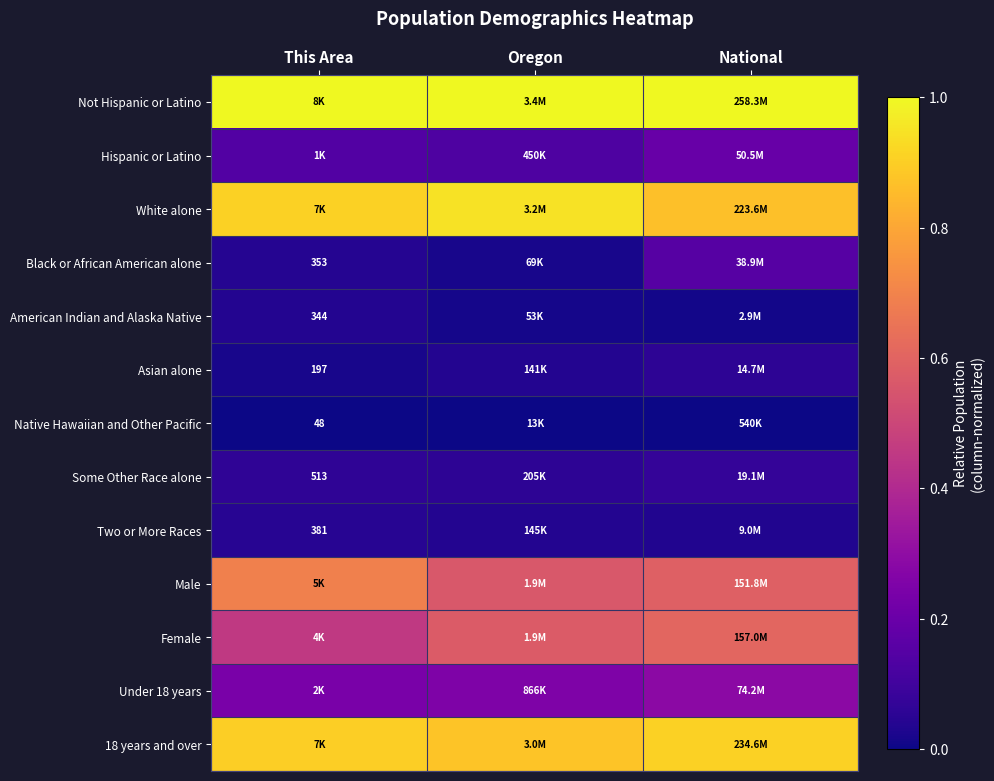

The Female series shows 0.6 at This Area. True or false?

False